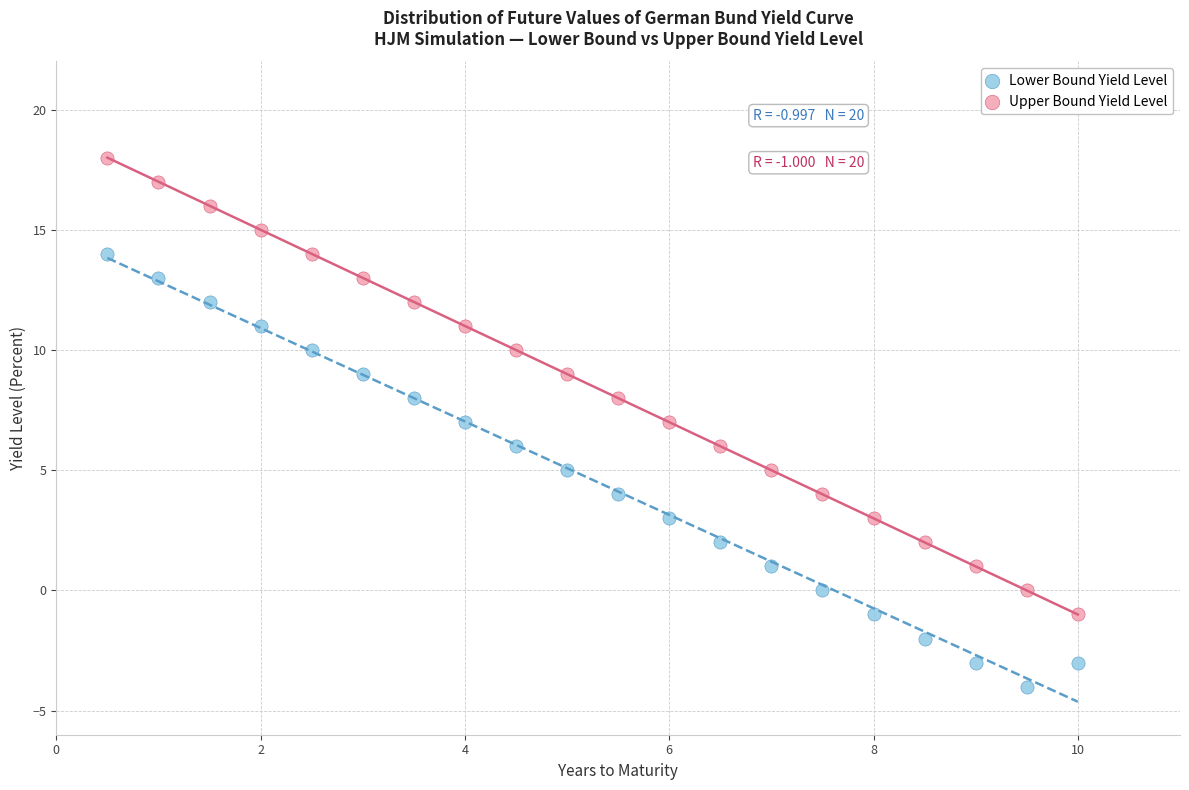

Across all data points, what is the range of Y values (max minus min)?

22